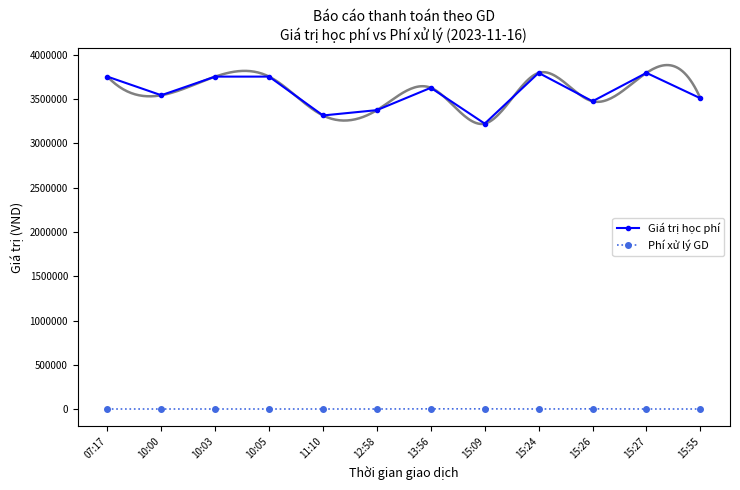

Which series has the largest range (max minus min)?

Giá trị học phí